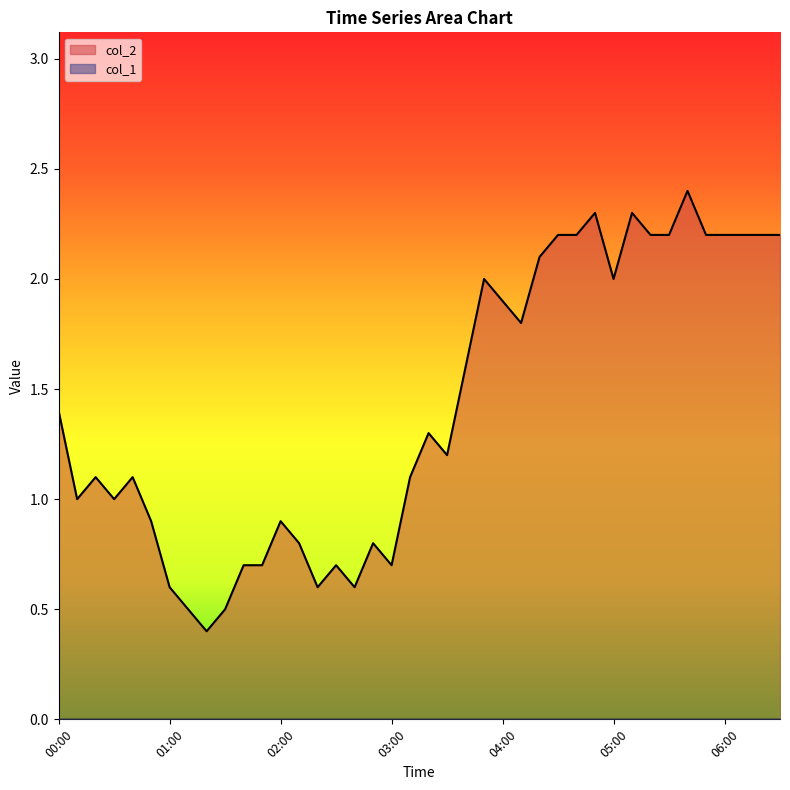

What is the sum of all values?

56.8